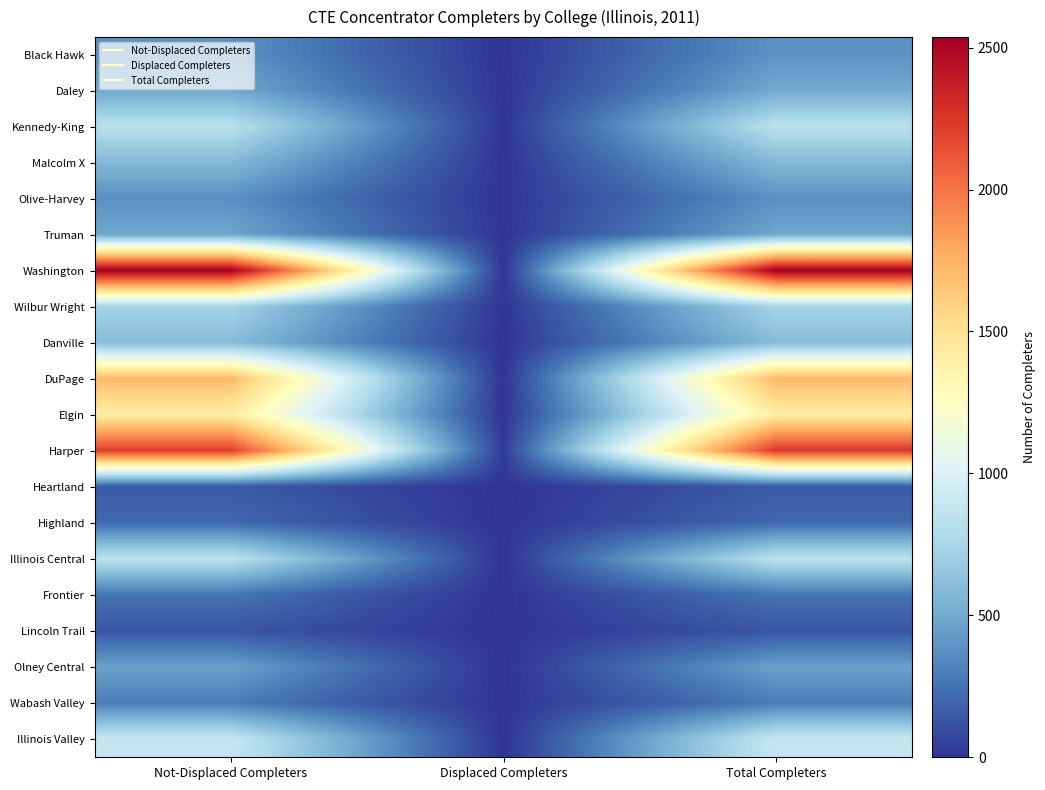

What is the total value across all series at Not-Displaced Completers?

15622